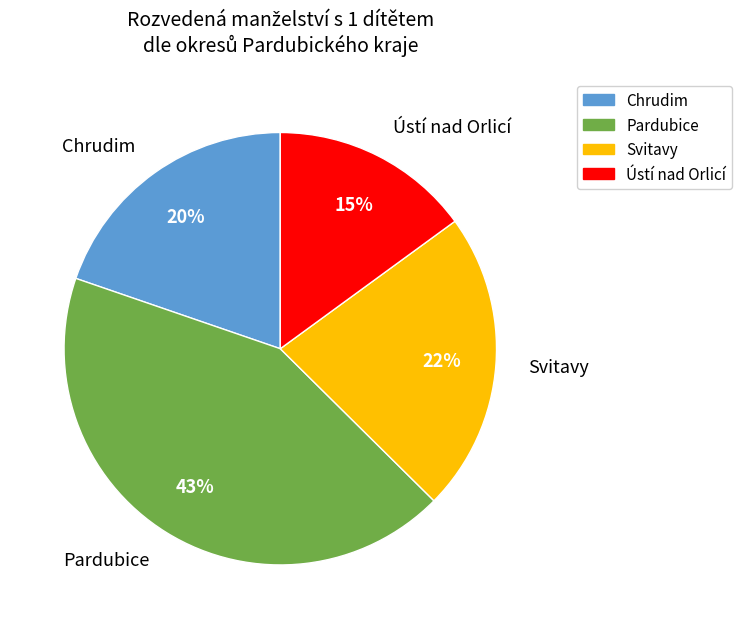

Which category has the biggest portion of the pie?

Pardubice